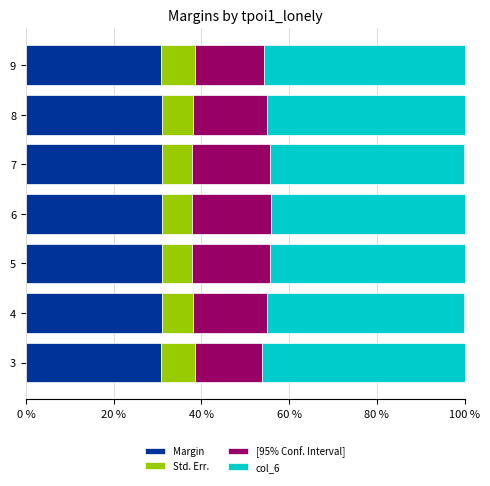

True or false: Margin has a value of 48.7 at 8.

False